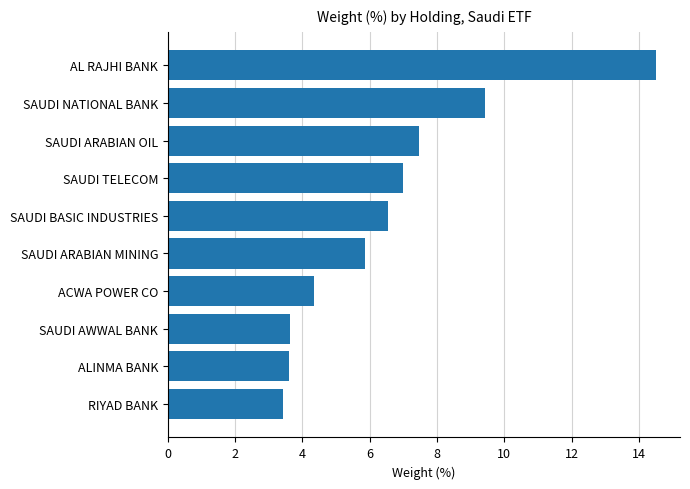

What is the ratio of the value at SAUDI BASIC INDUSTRIES to the value at SAUDI AWWAL BANK?

1.8